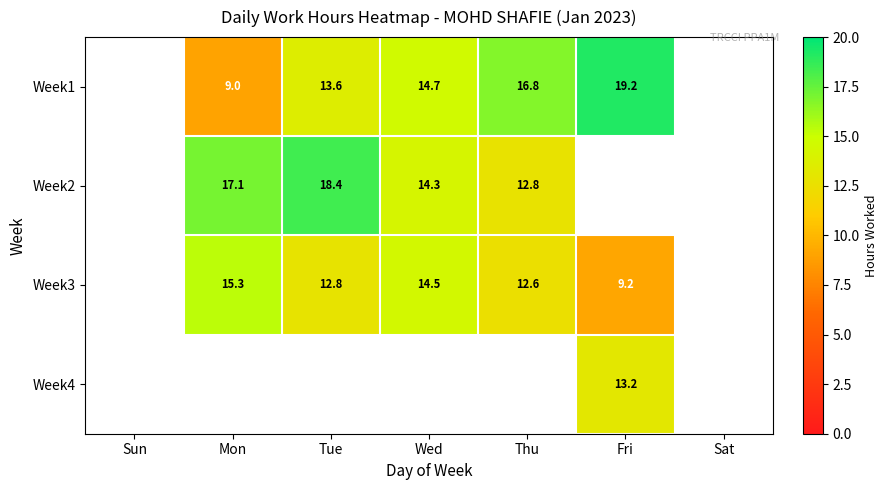

How many data points in Week2 are above 14?

3